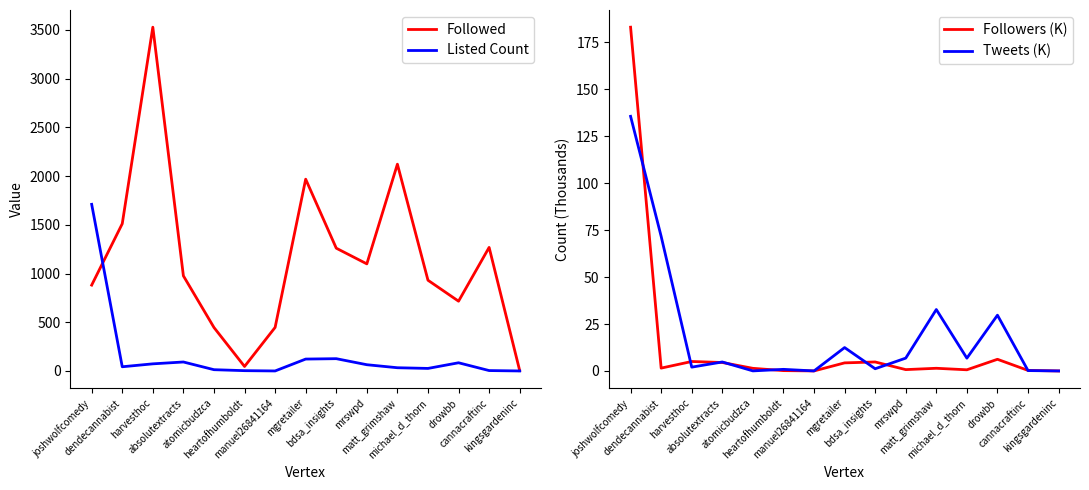

Is the value of Tweets (K) at matt_grimshaw greater than the value of Followers (K) at manuel26841164?

Yes